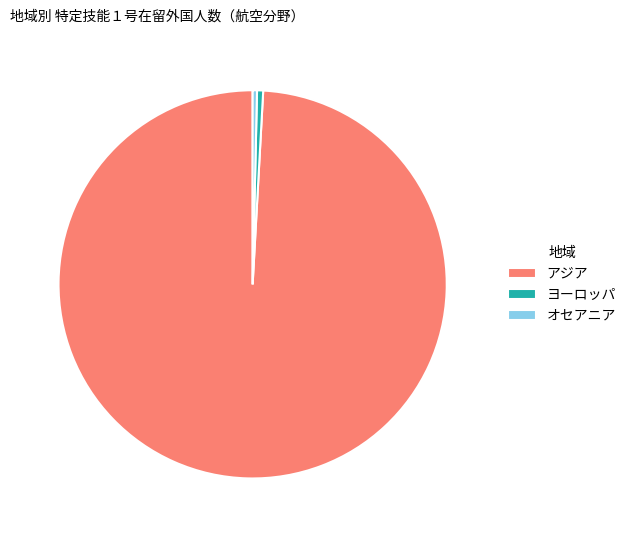

Count the number of slices in the pie.

3